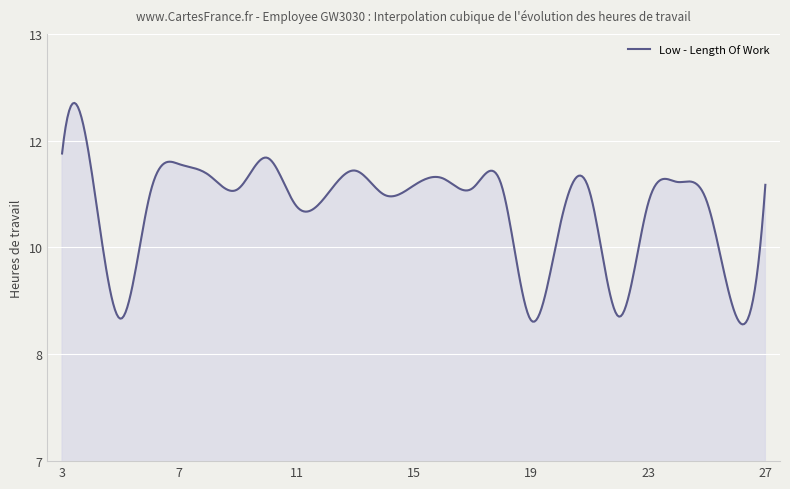

Does the chart display data point markers on the line(s)?

No